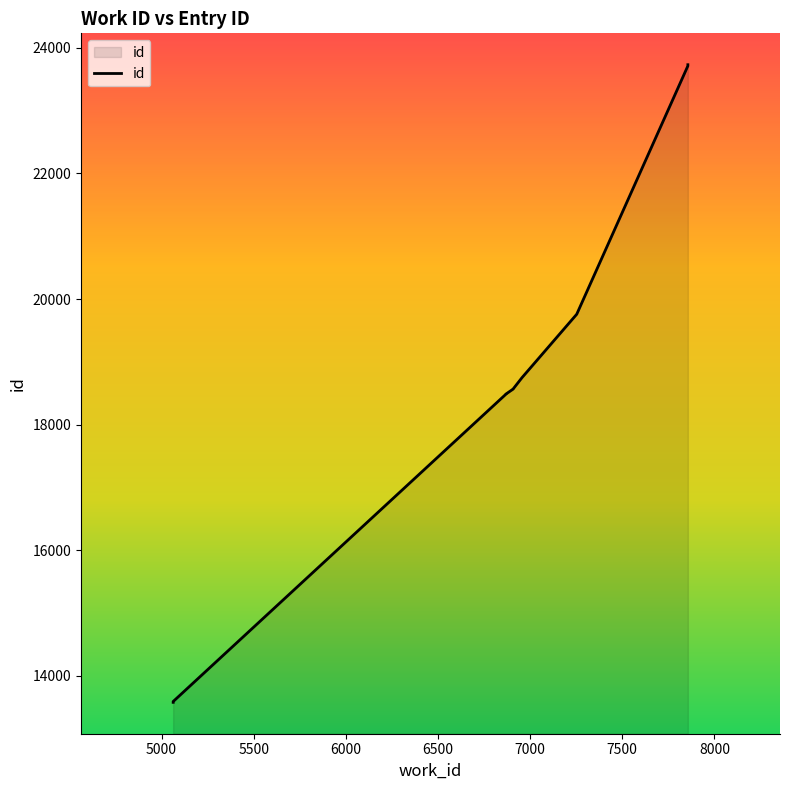

Between 5063 and 6956, which is larger?

6956